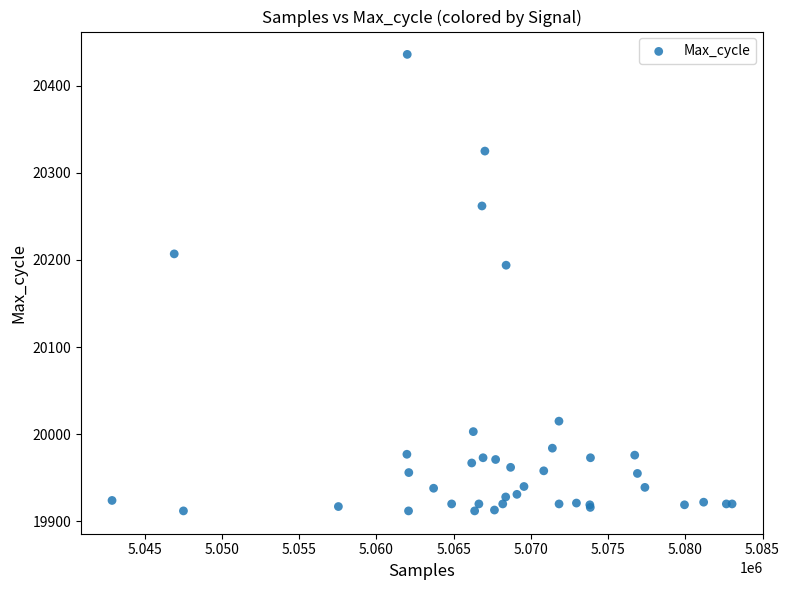

What Y value in the scatter plot is closest to 20174?

20194